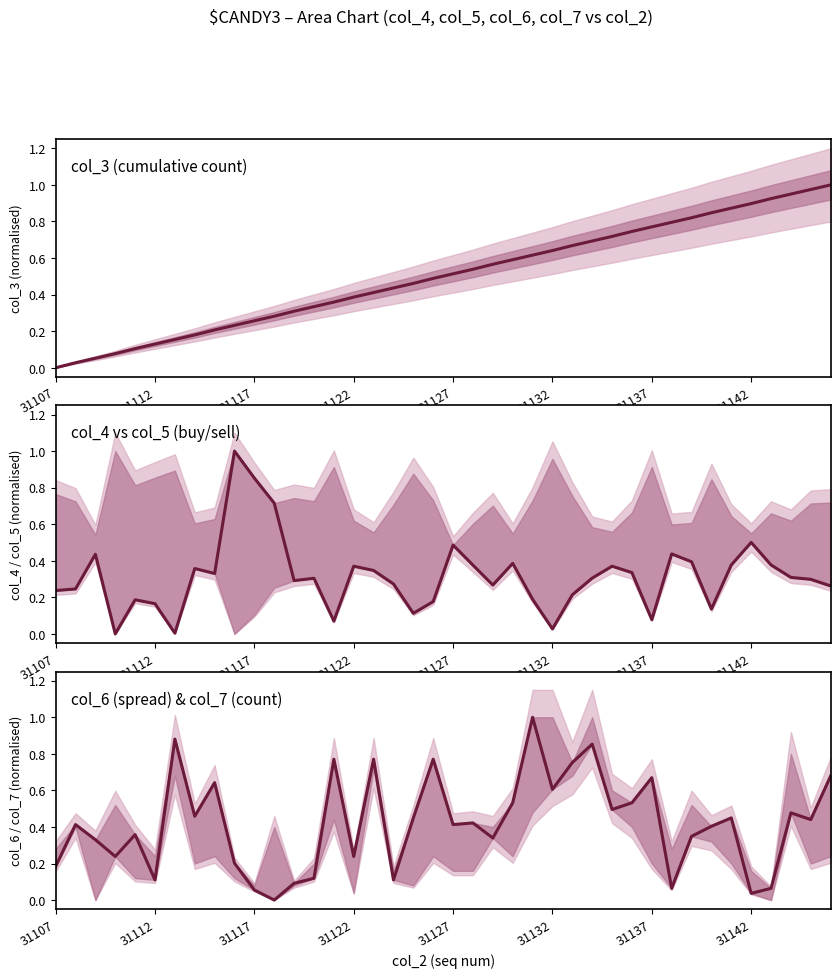

Which series has the widest spread of values?

col_3 (cumulative count)